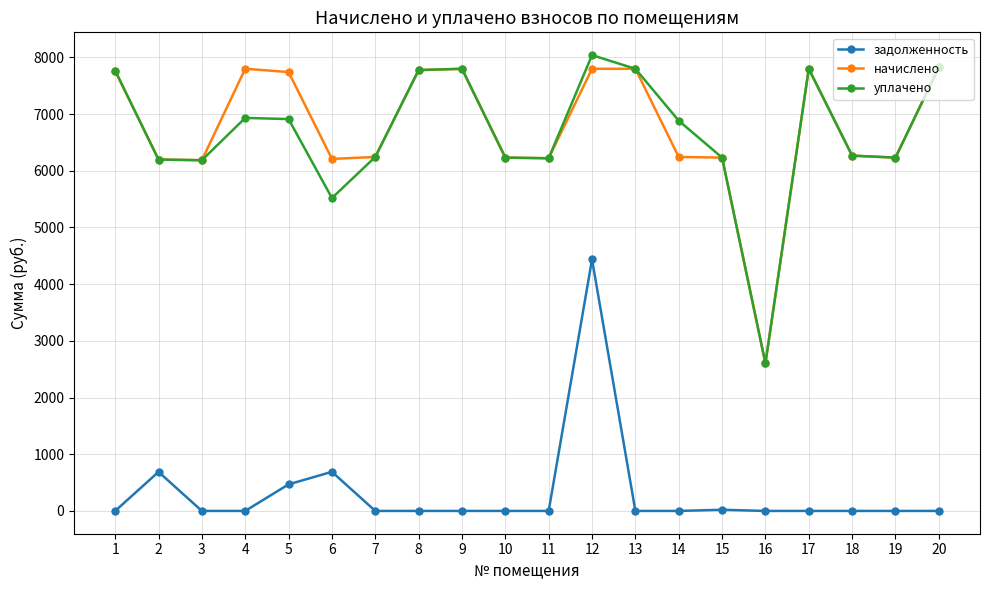

Which series has the largest total across all categories?

начислено